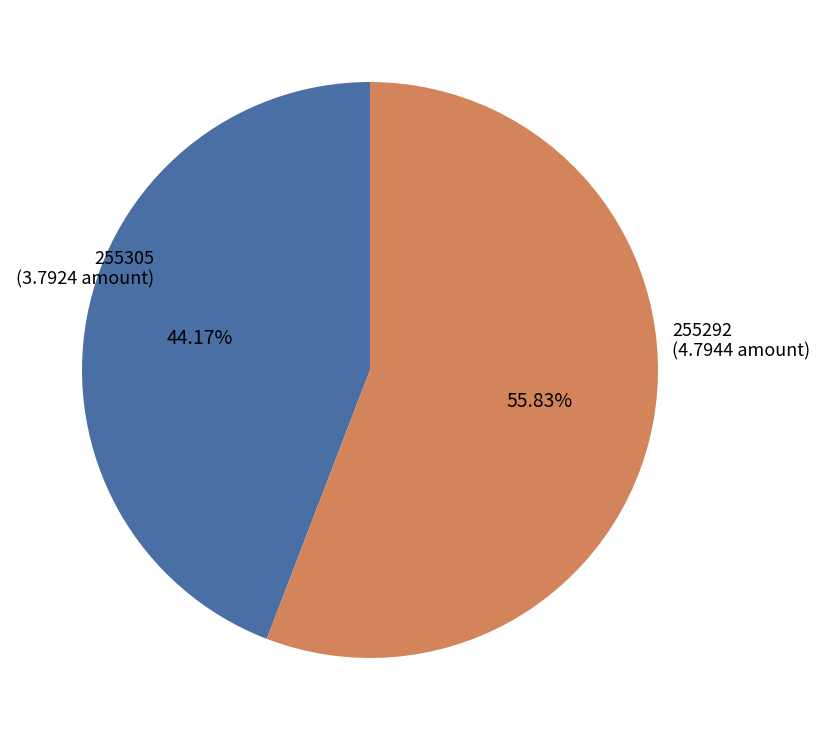

Does any single category account for the majority?

Yes